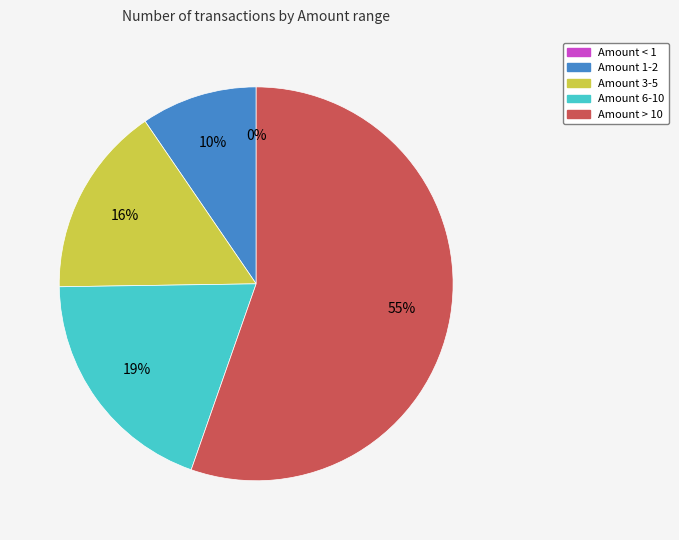

Is the sum of Amount 1-2 and 7 greater than half?

No